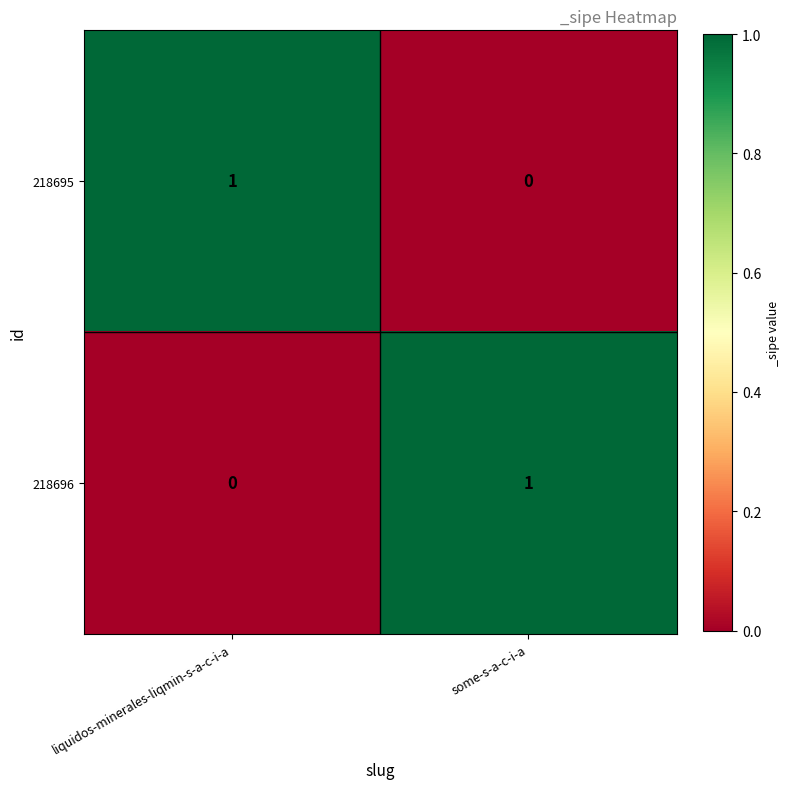

How many categories are shown in the chart?

2